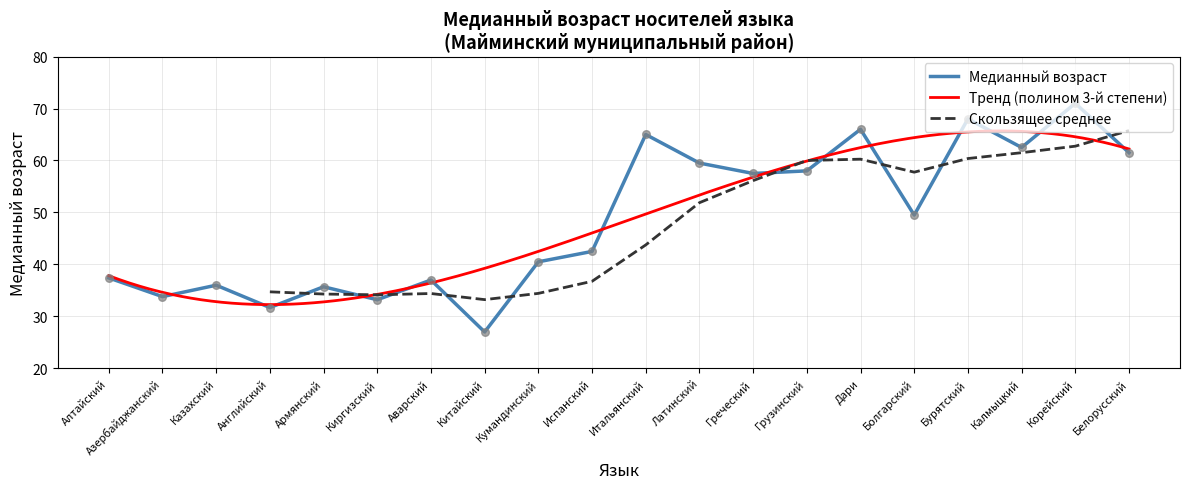

What is the ratio of the value at Бурятский to the value at Английский?

2.1